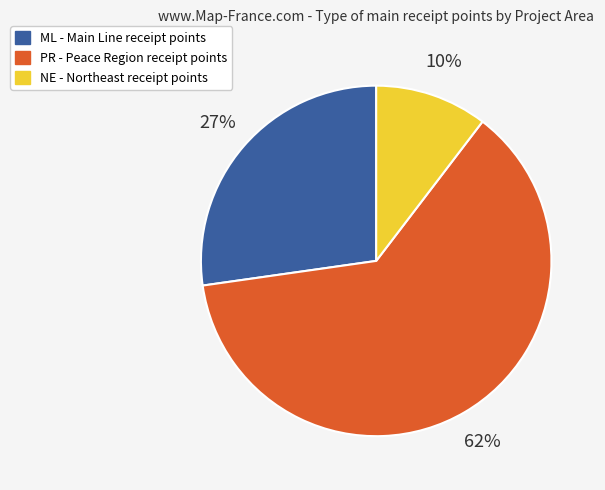

Is there any slice that represents more than half of the pie?

Yes